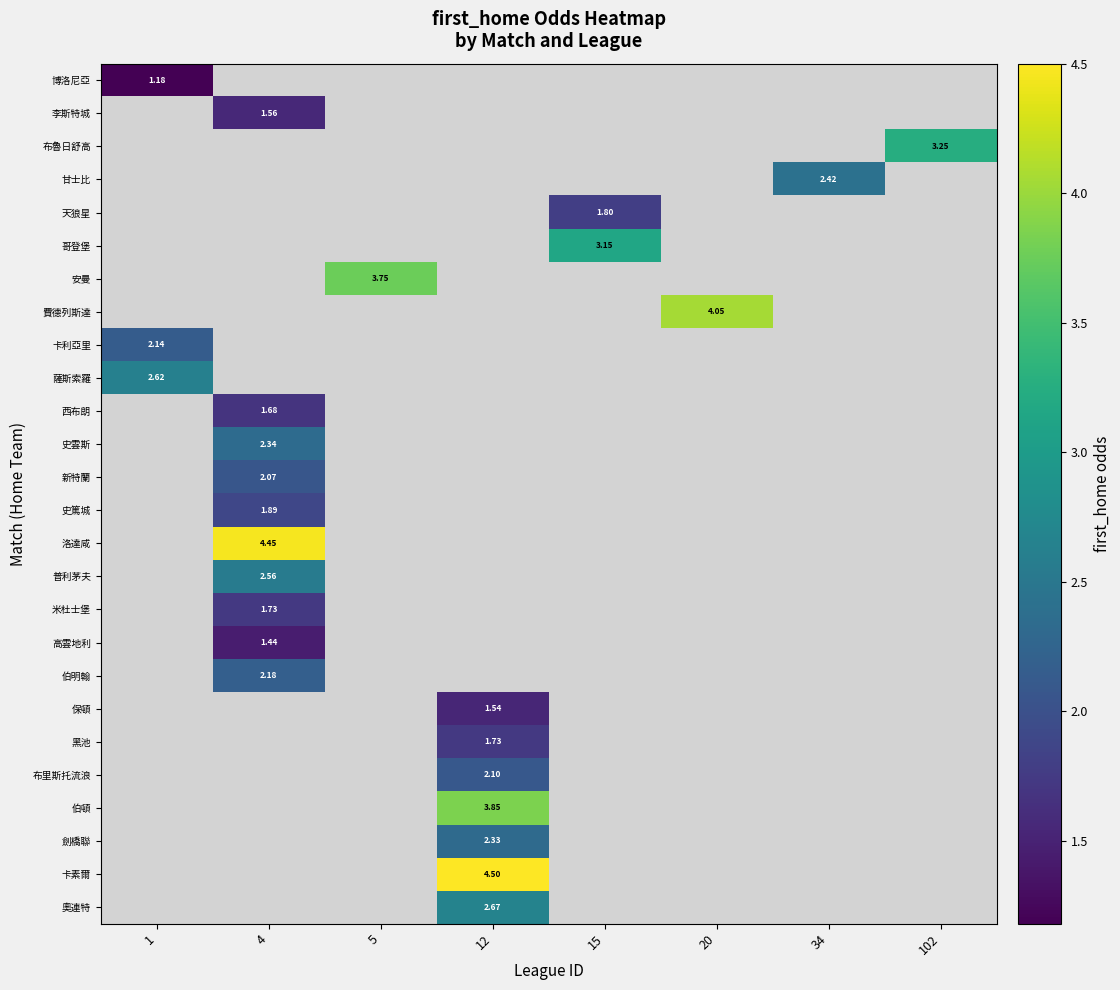

True or false: 薩斯索羅 has a value of 2.6 at 1.

True